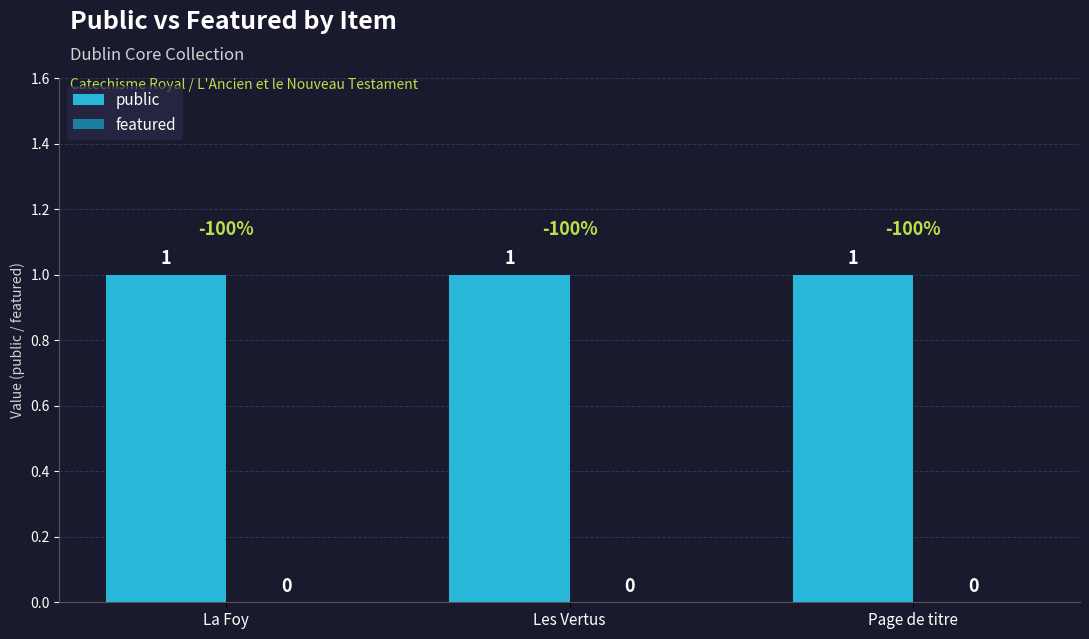

The value of featured at La Foy is 0. True or false?

True